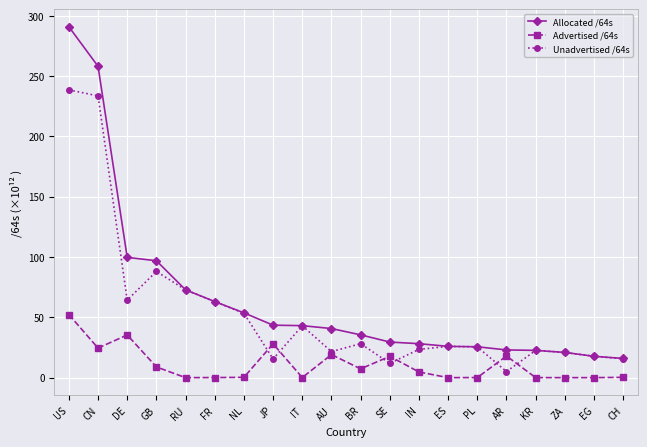

Which series has the largest total across all categories?

Allocated /64s